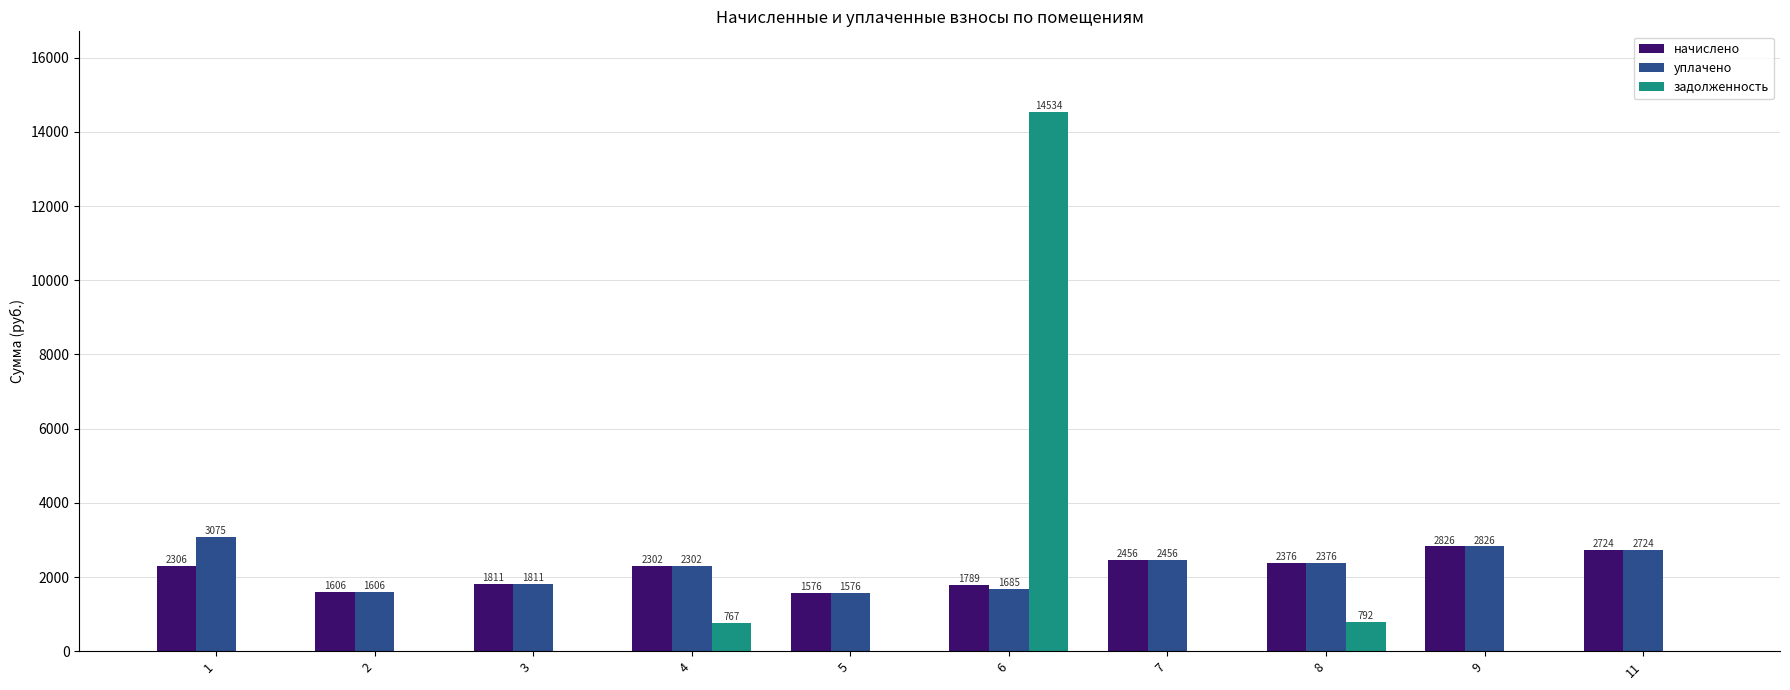

Which category has the highest value in the уплачено series?

1